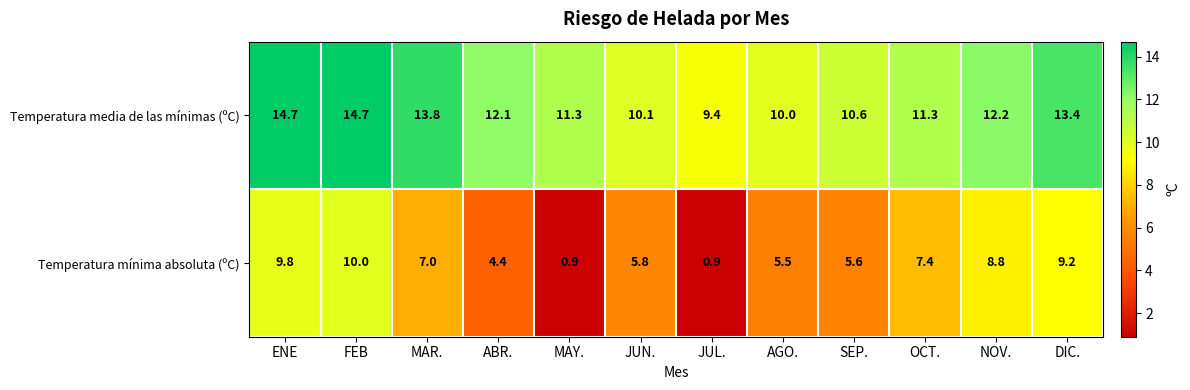

Count the number of categories in the chart.

12